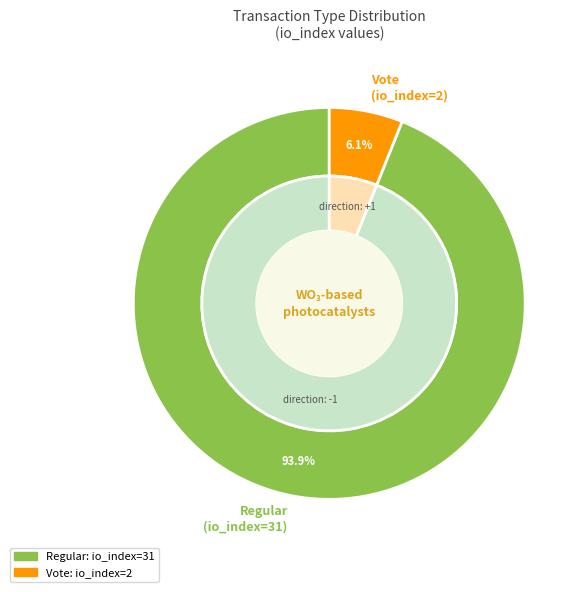

Is there any slice that represents more than half of the pie?

Yes